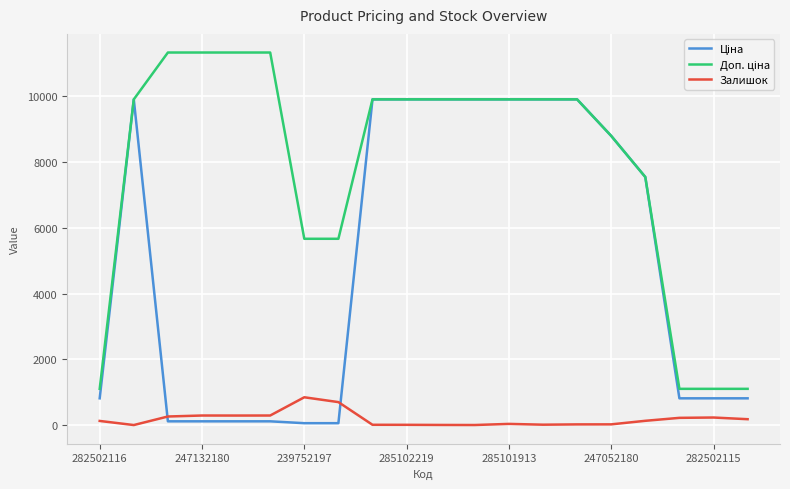

What is the greatest value displayed?

11334.0